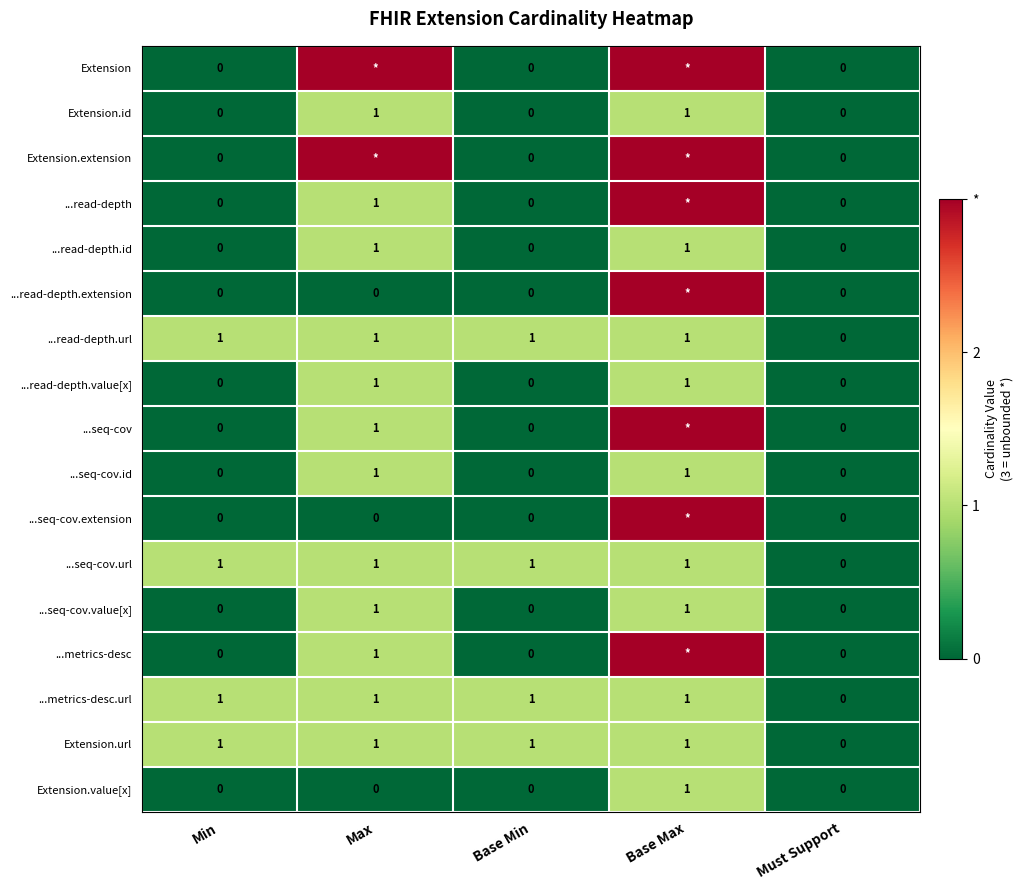

Count the number of data series in this chart.

17